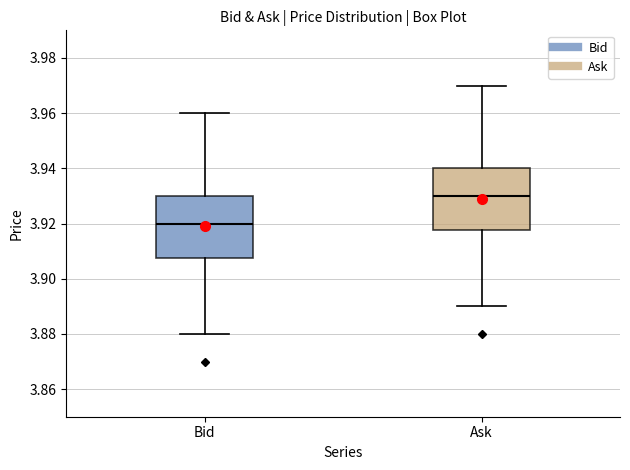

Reading left to right, transcribe this box plot: for each box, give where its median line is, the range the box spans, and where its two whiskers end, as read against the y-axis. The values are not printed on the chart, so give them approximately, as read against the axis.

Bid: median 3.920, box 3.908 to 3.930, whiskers 3.880 to 3.960
Ask: median 3.930, box 3.918 to 3.940, whiskers 3.890 to 3.970